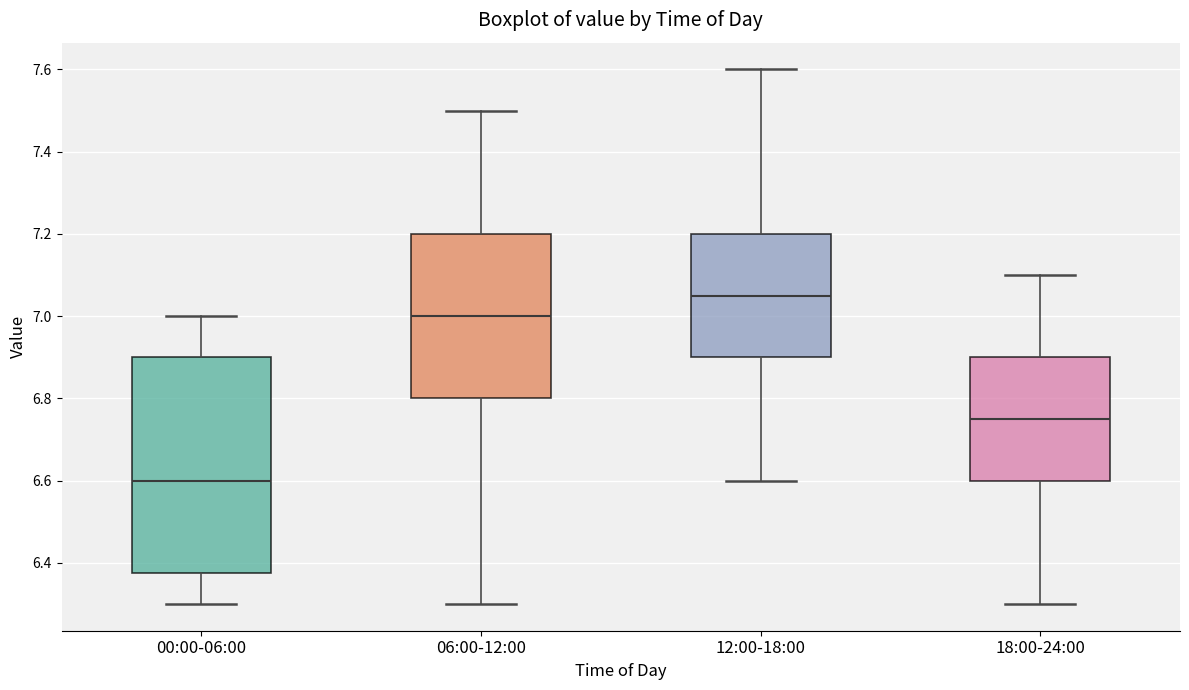

Comparing the boxes themselves (not the whiskers), which one is the tallest?

00:00-06:00